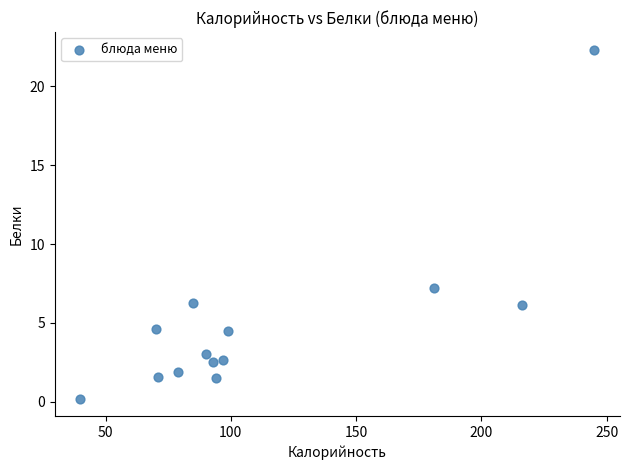

What Y value in the scatter plot is closest to 11?

7.2